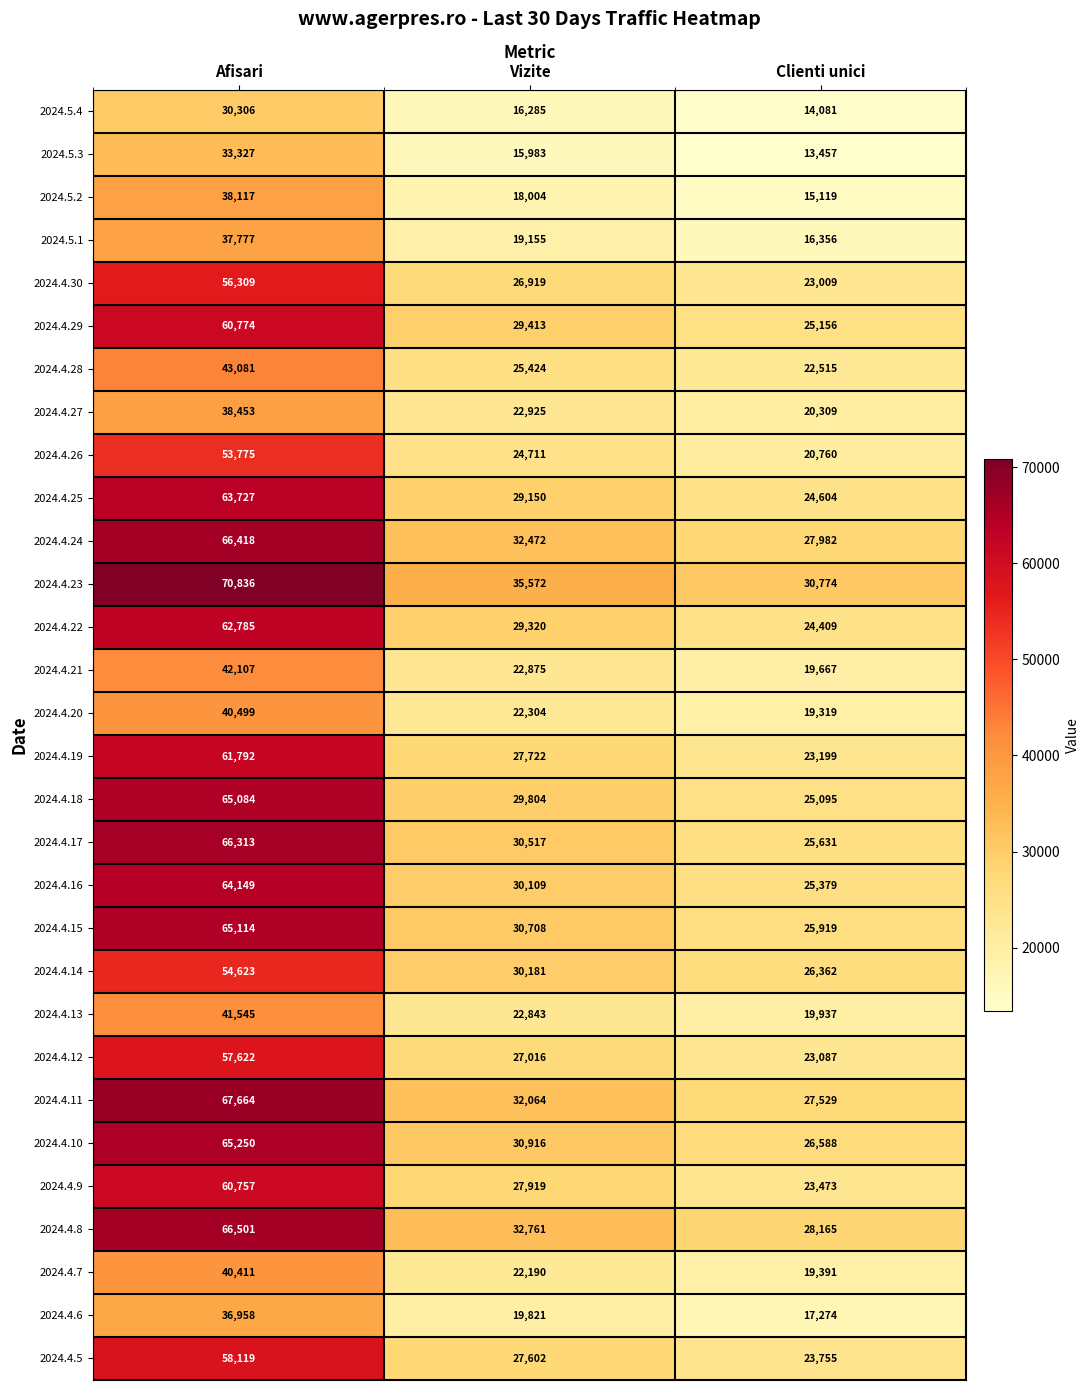

What is the total value across all series at Clienti unici?

678301